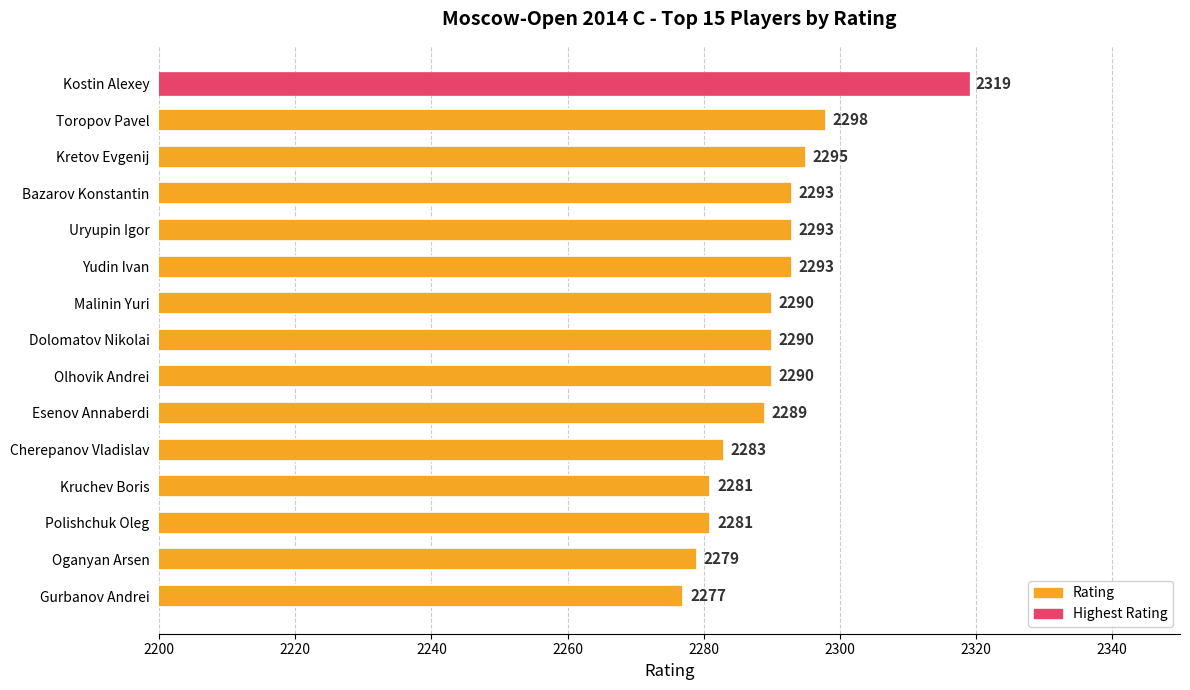

Reading top to bottom, transcribe all the data shown in this chart.

2319	2298	2295	2293	2293	2293	2290	2290	2290	2289	2283	2281	2281	2279	2277